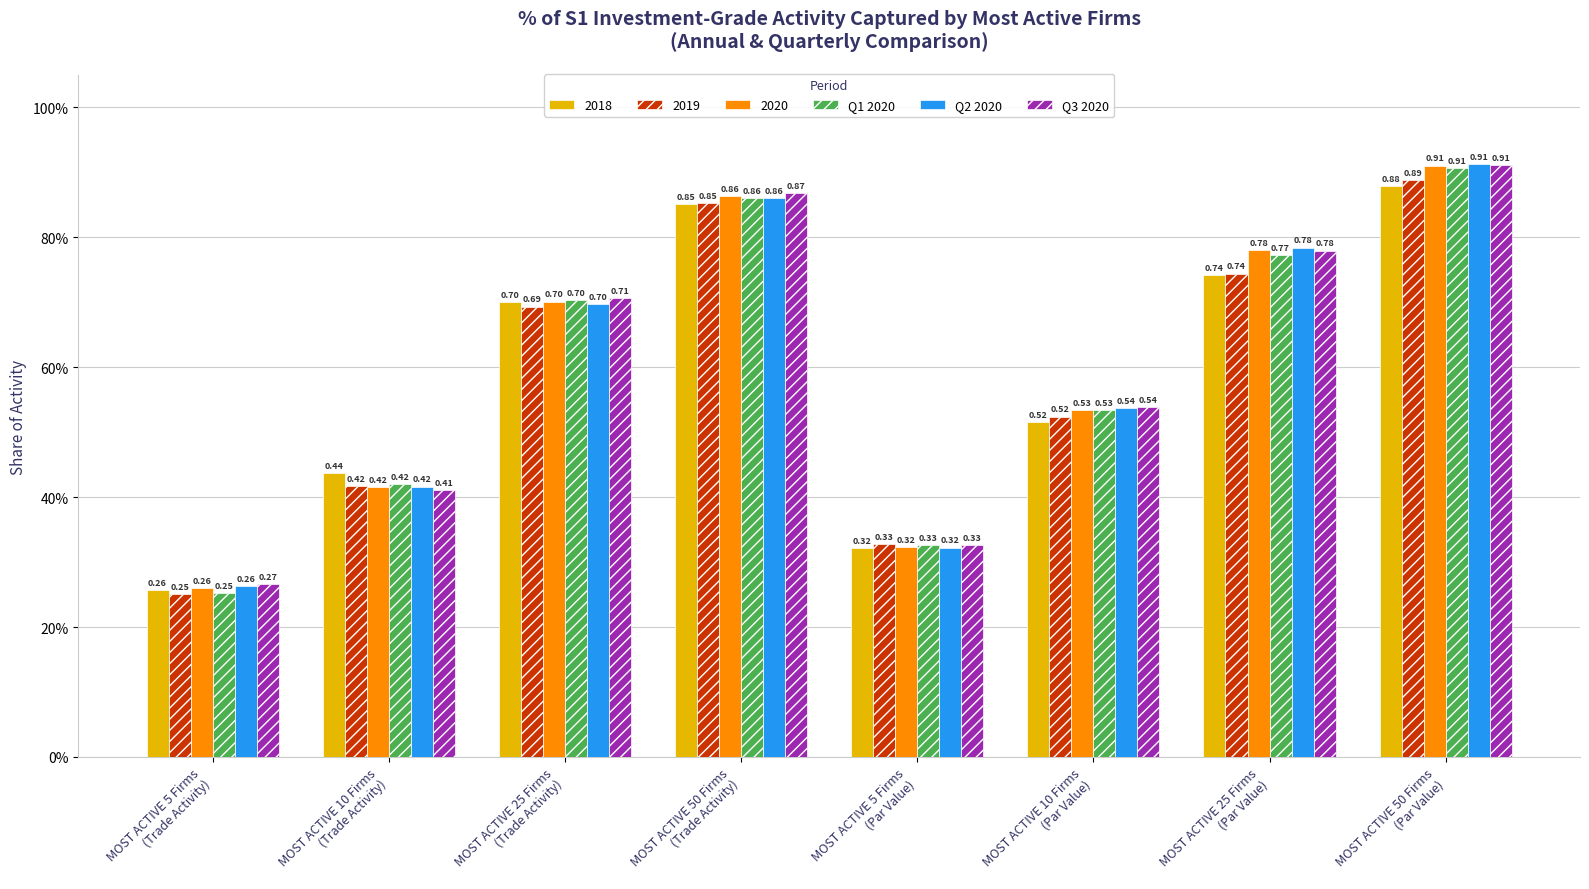

At which category is the sum across all series the highest?

MOST ACTIVE 50 Firms
(Par Value)